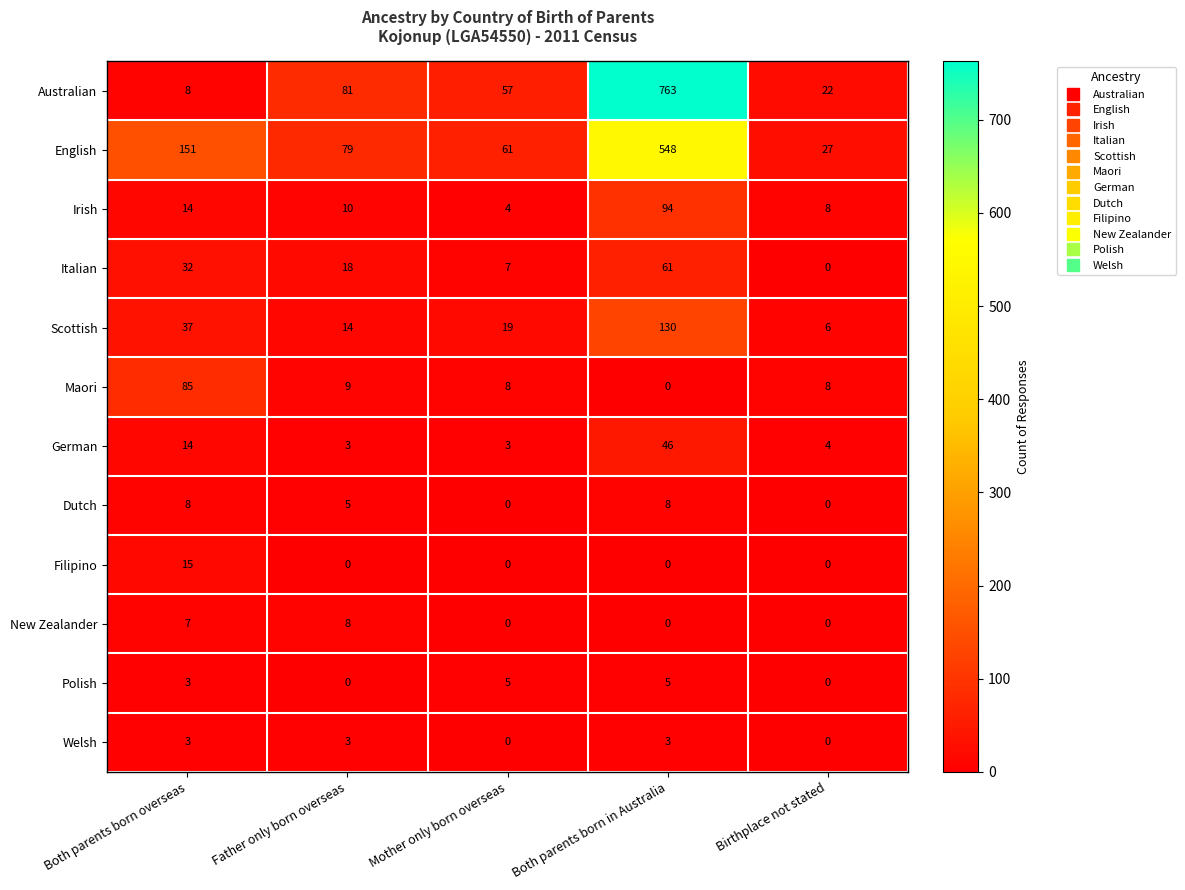

At which label does Scottish reach its peak?

Both parents born in Australia